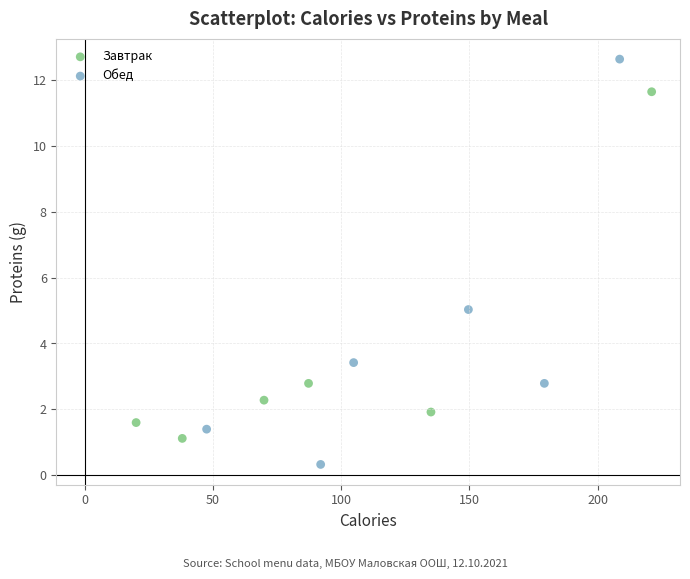

Which series reaches the minimum Y coordinate?

Обед